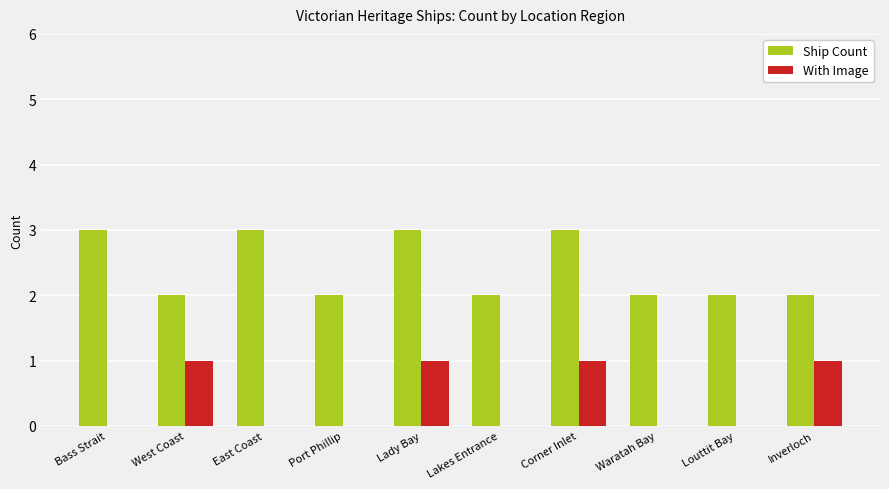

What is the sum of the Ship Count values at Lakes Entrance and Bass Strait?

5